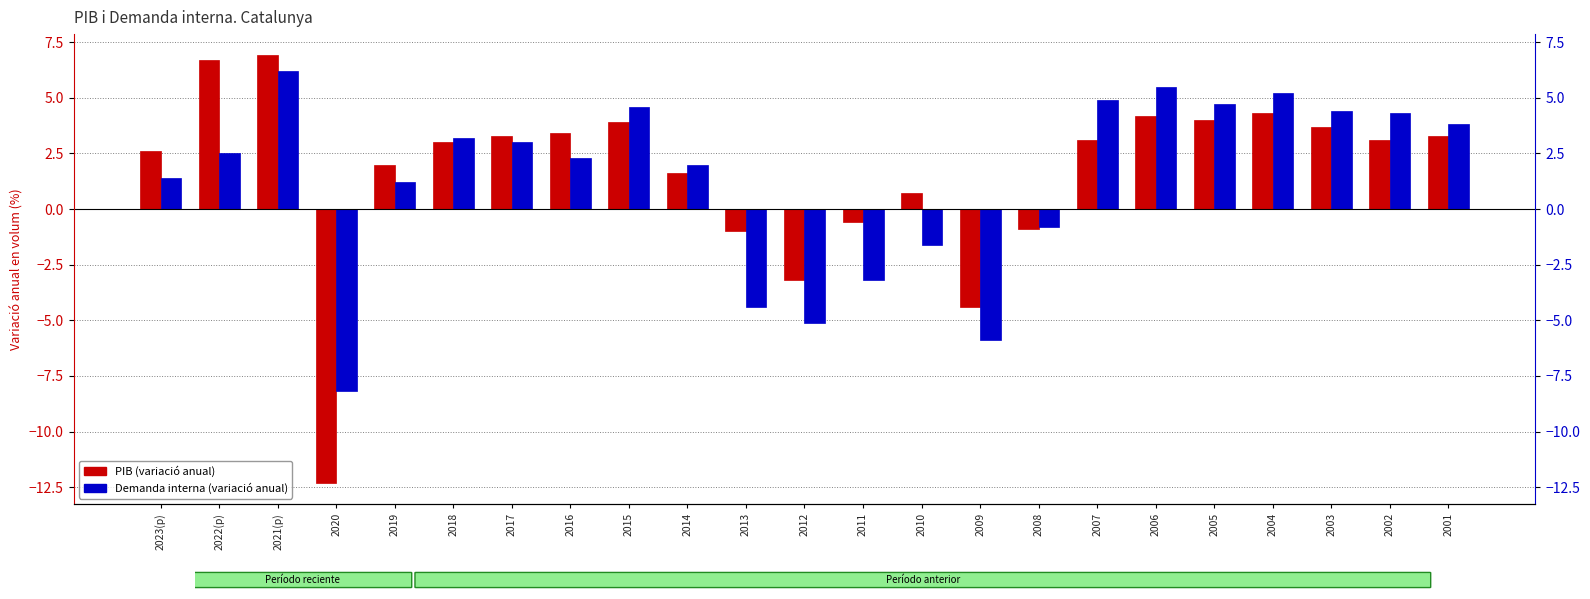

What position from the left is 2010?

14